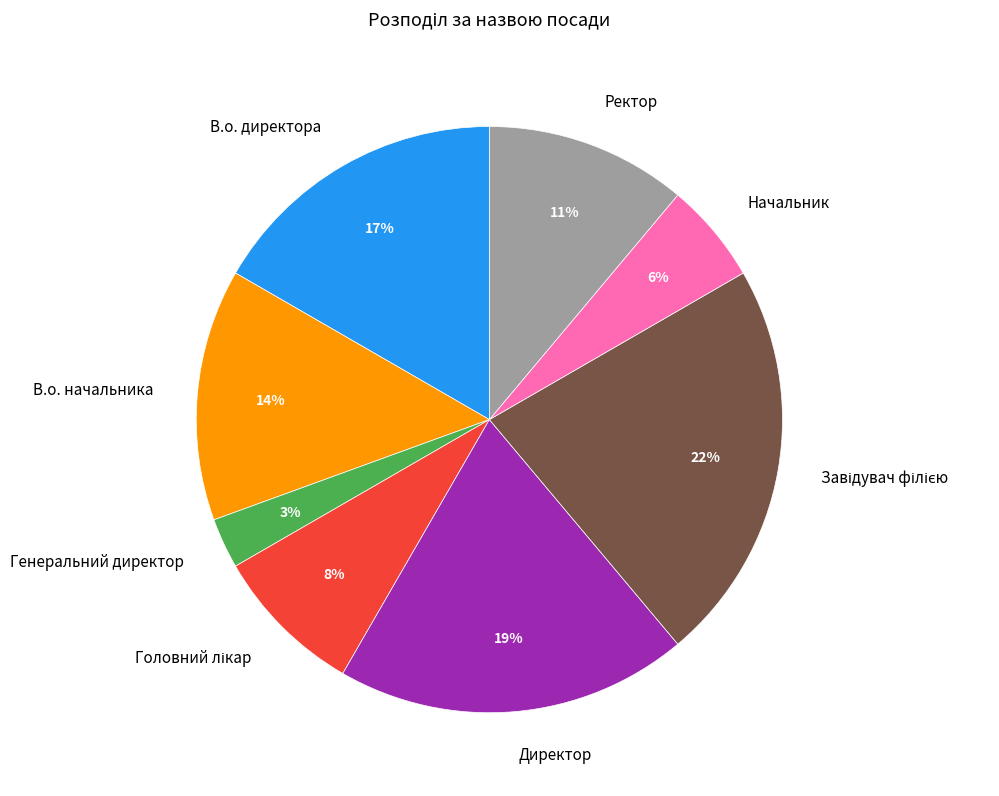

True or false: Директор accounts for 19% of the total.

True